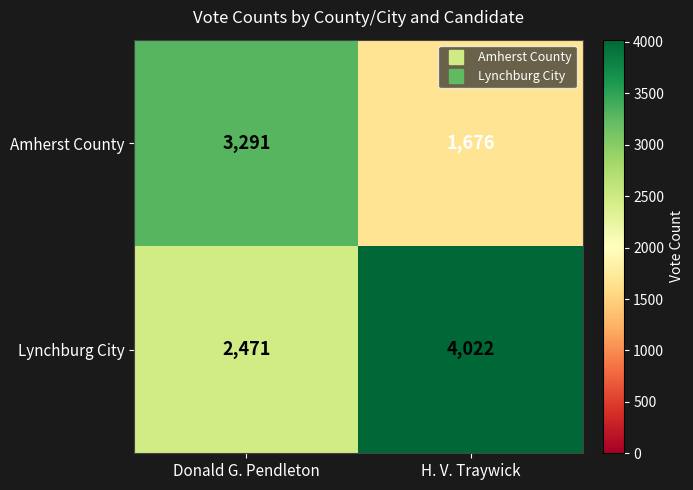

Reading right to left, transcribe all the data shown in this chart.

Amherst County: 1676	3291
Lynchburg City: 4022	2471